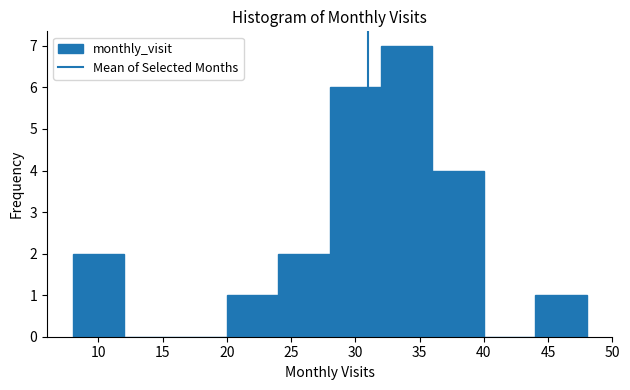

Reading left to right, transcribe this chart: for each bar, give the range it covers on the x-axis and its height. The values are not printed on the chart, so give them approximately, as read against the axis.

8 to 12: 2
12 to 16: 0
16 to 20: 0
20 to 24: 1
24 to 28: 2
28 to 32: 6
32 to 36: 7
36 to 40: 4
40 to 44: 0
44 to 48: 1